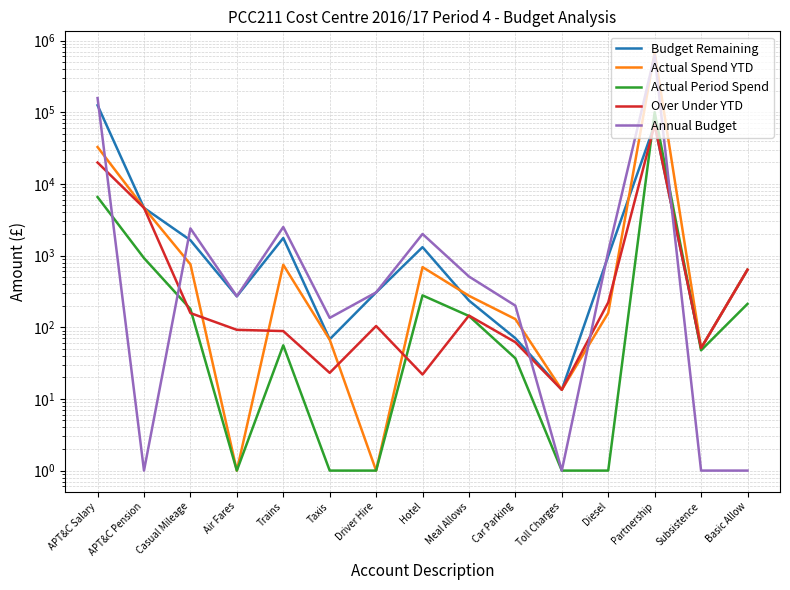

How many data points in Budget Remaining are less than 634?

7